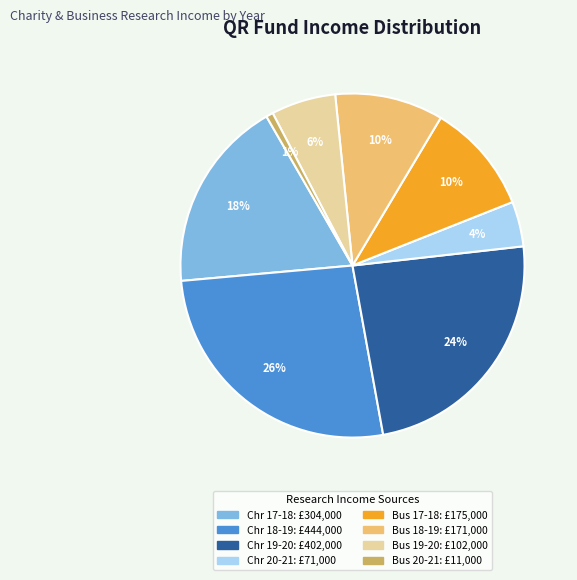

Is there a majority slice in this chart?

No